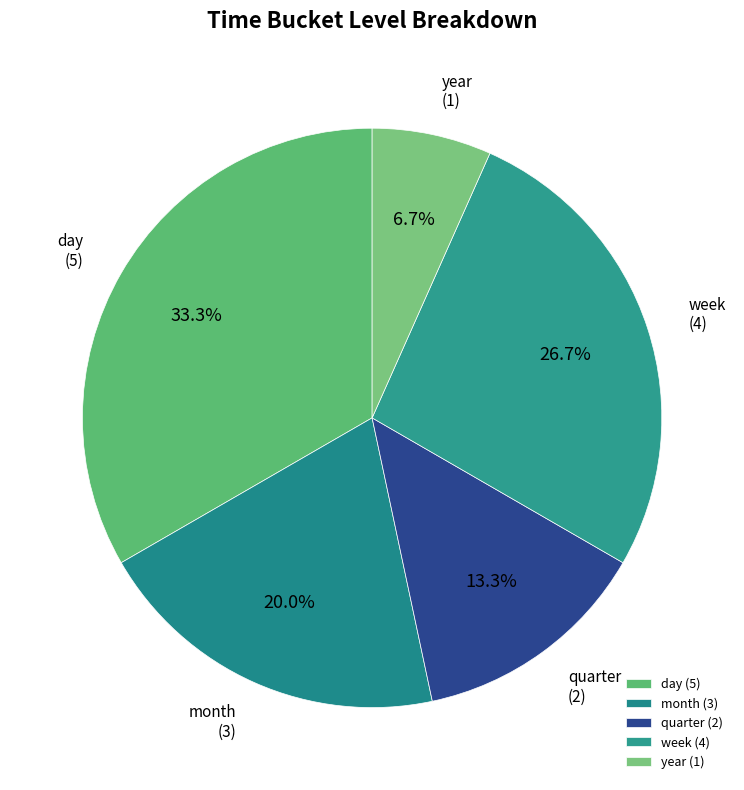

Which category has the smallest portion of the pie?

year